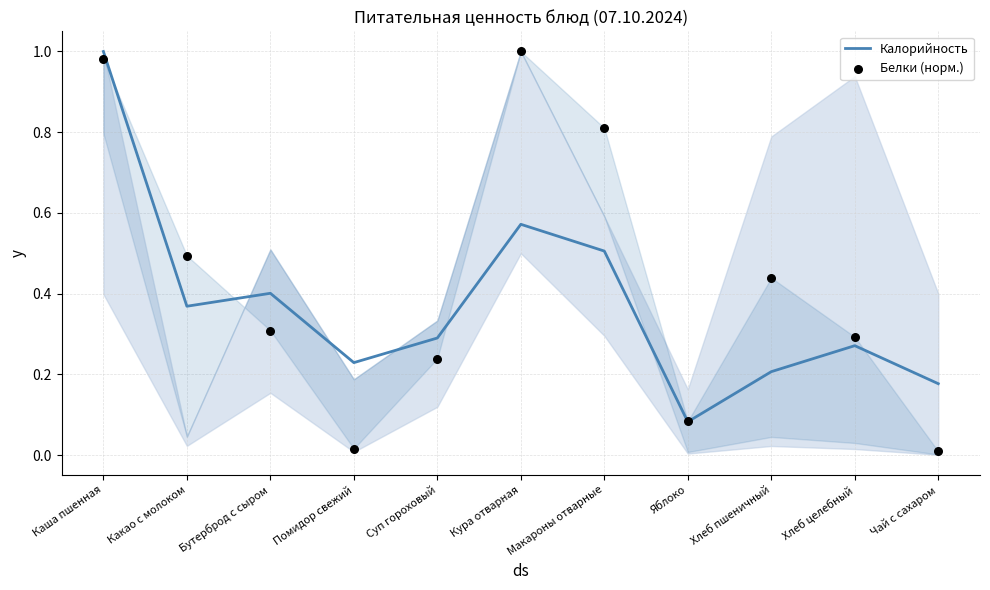

Which series has the largest total across all categories?

Белки (норм.)